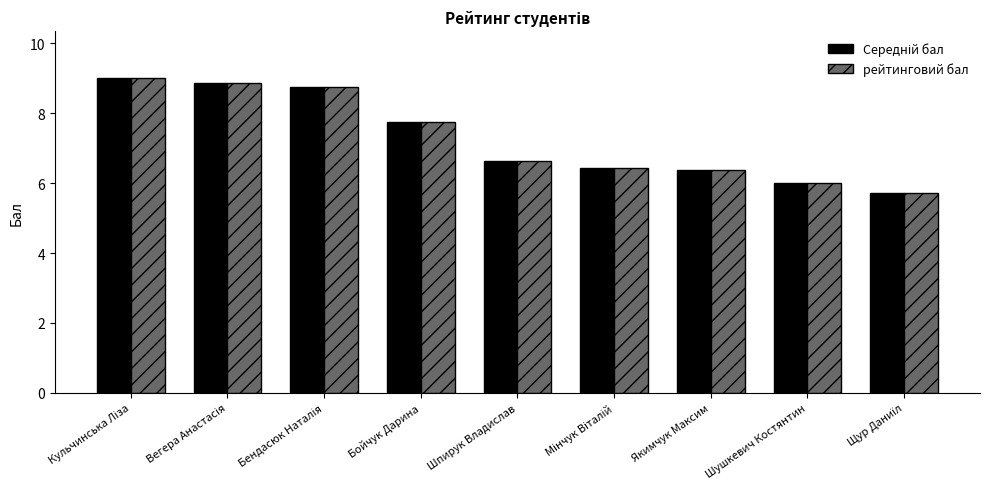

What is the difference between the maximum and minimum values in the рейтинговий бал series?

3.3